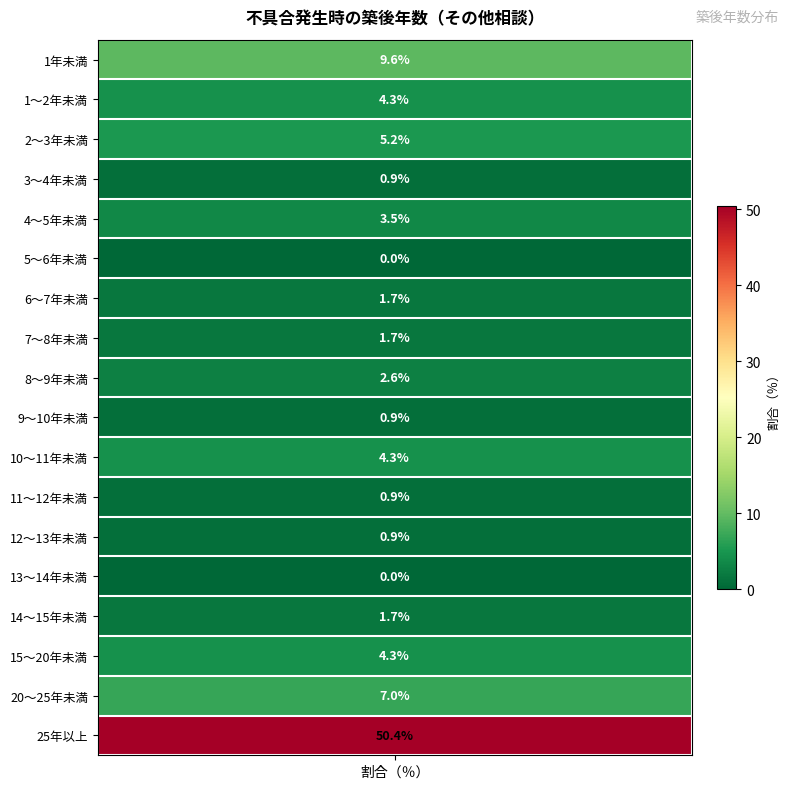

Is it true that the value at 11～12年未満 is 0.2?

False